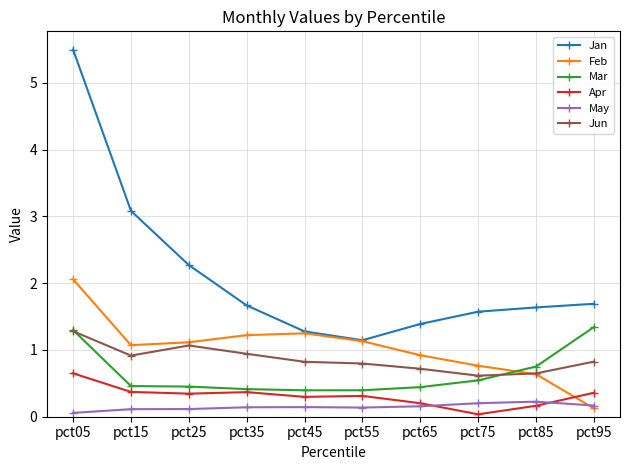

How many lines are shown in the chart?

6